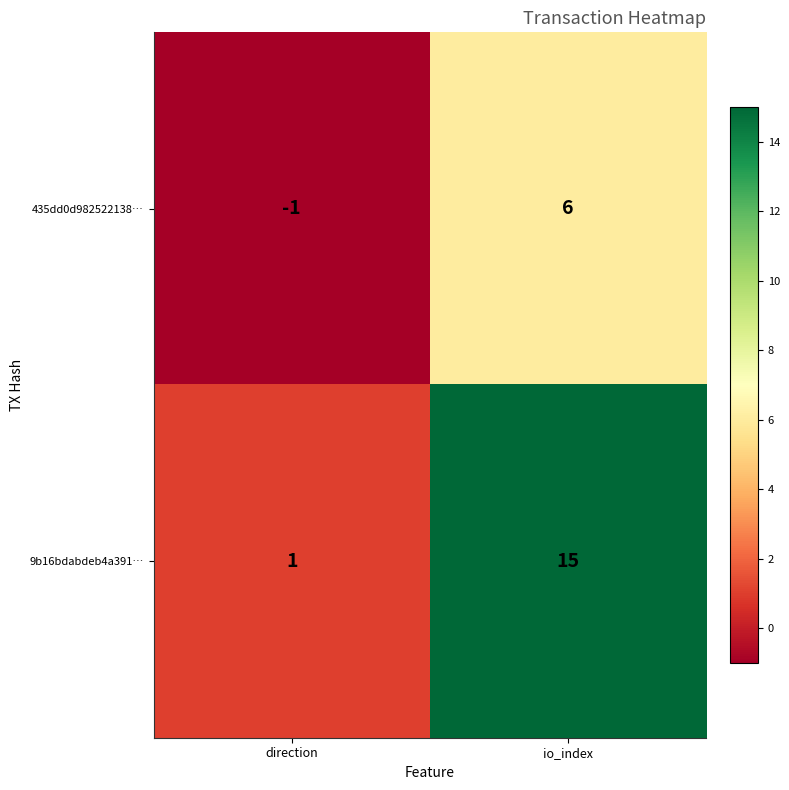

Which series has the largest total across all categories?

9b16bdabdeb4a391…